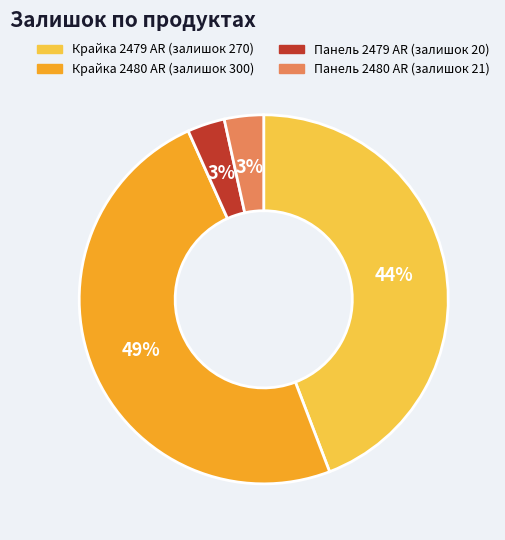

Is there any slice that represents more than half of the pie?

No